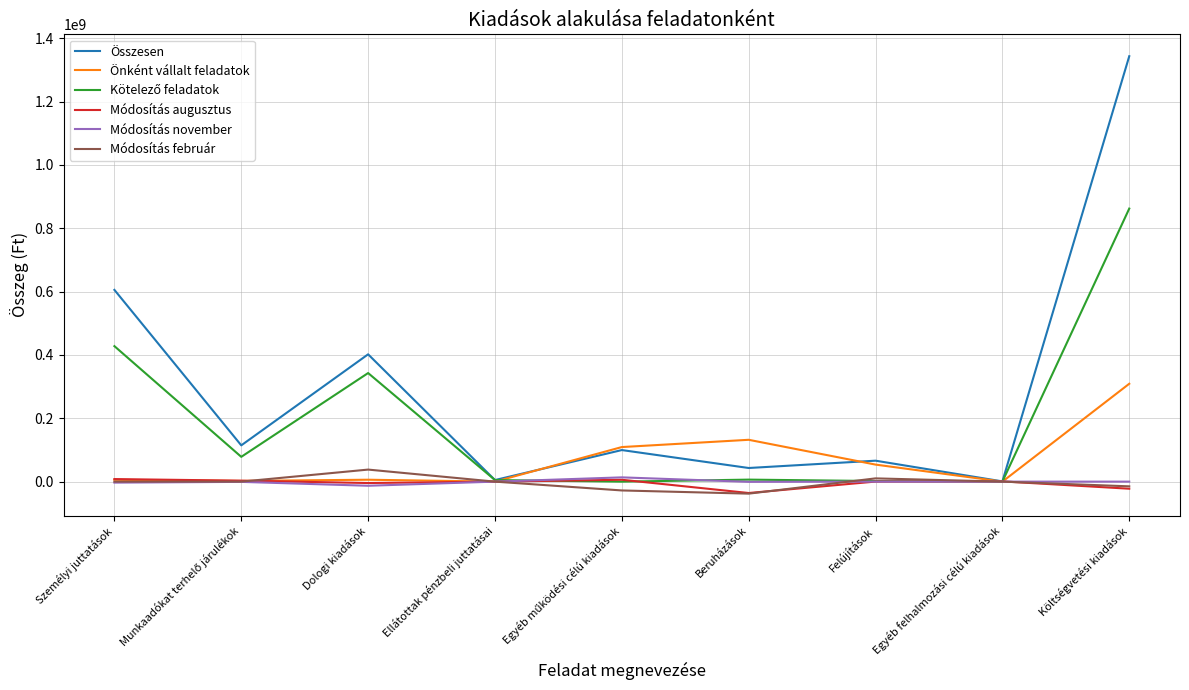

What is the highest value of the Összesen series?

1343434954